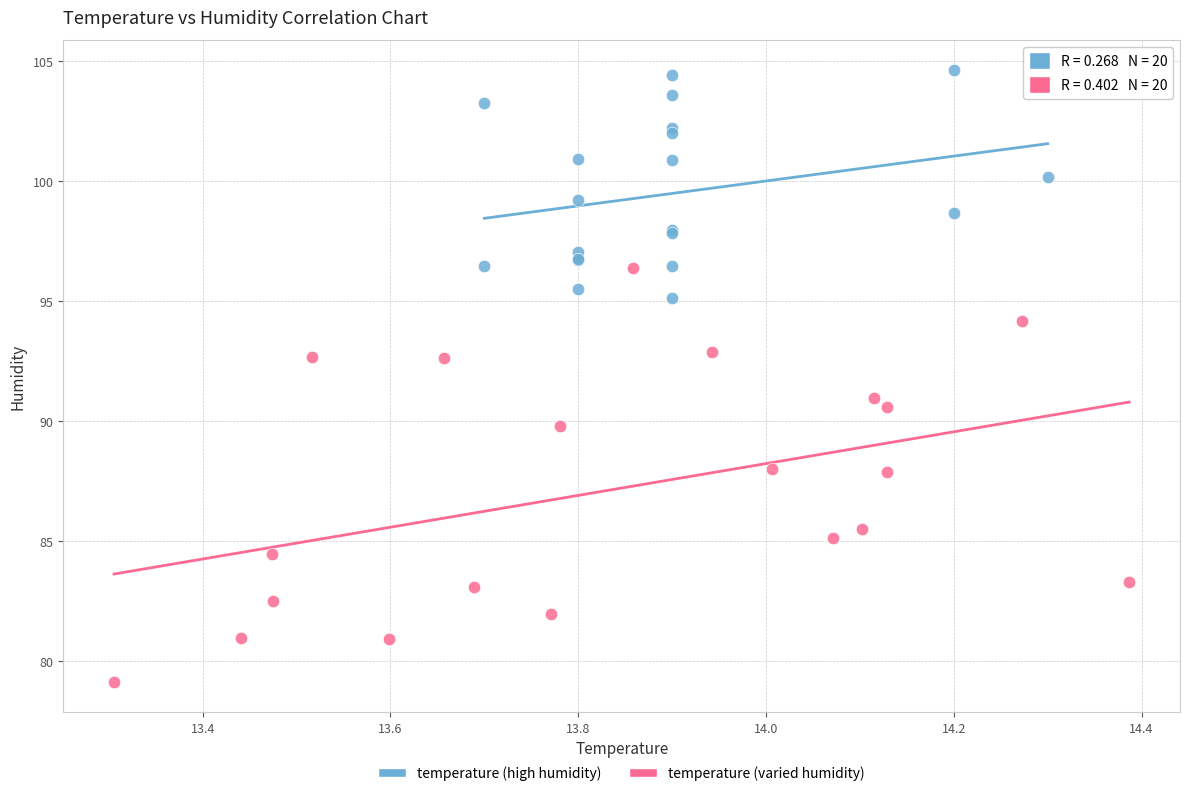

Which series reaches the minimum Y coordinate?

temperature (varied humidity)